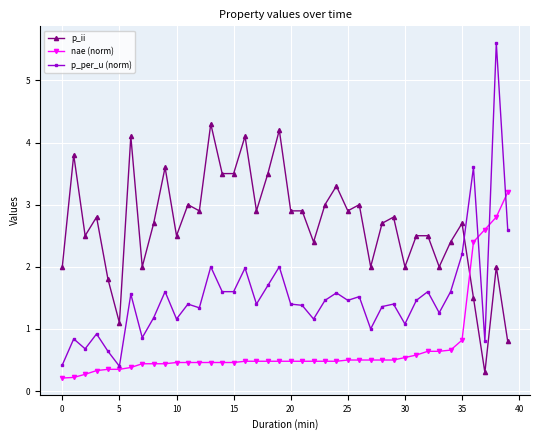

True or false: p_per_u (norm) and p_ii intersect in this chart.

True